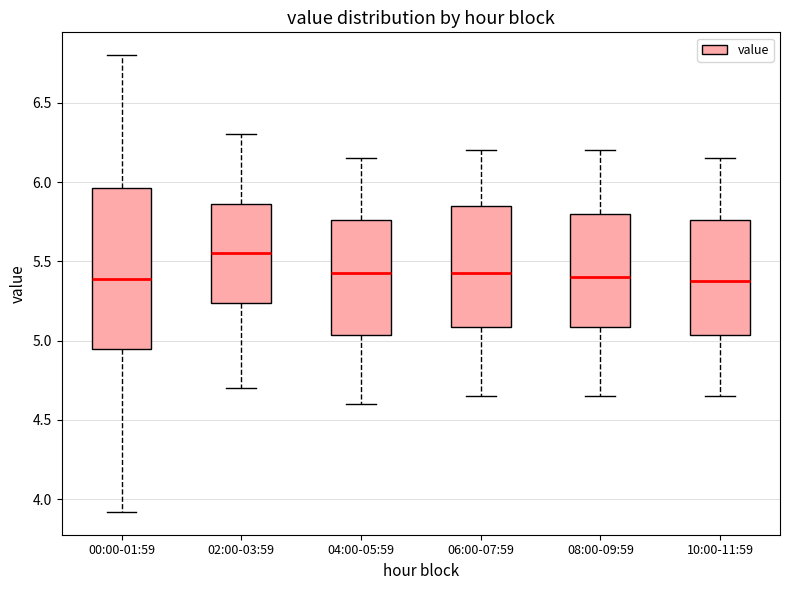

Which box is the tallest, from its lower edge to its upper edge?

00:00-01:59